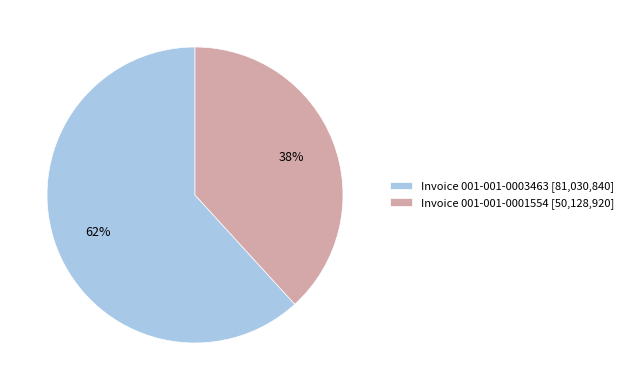

How many segments does this pie chart have?

2